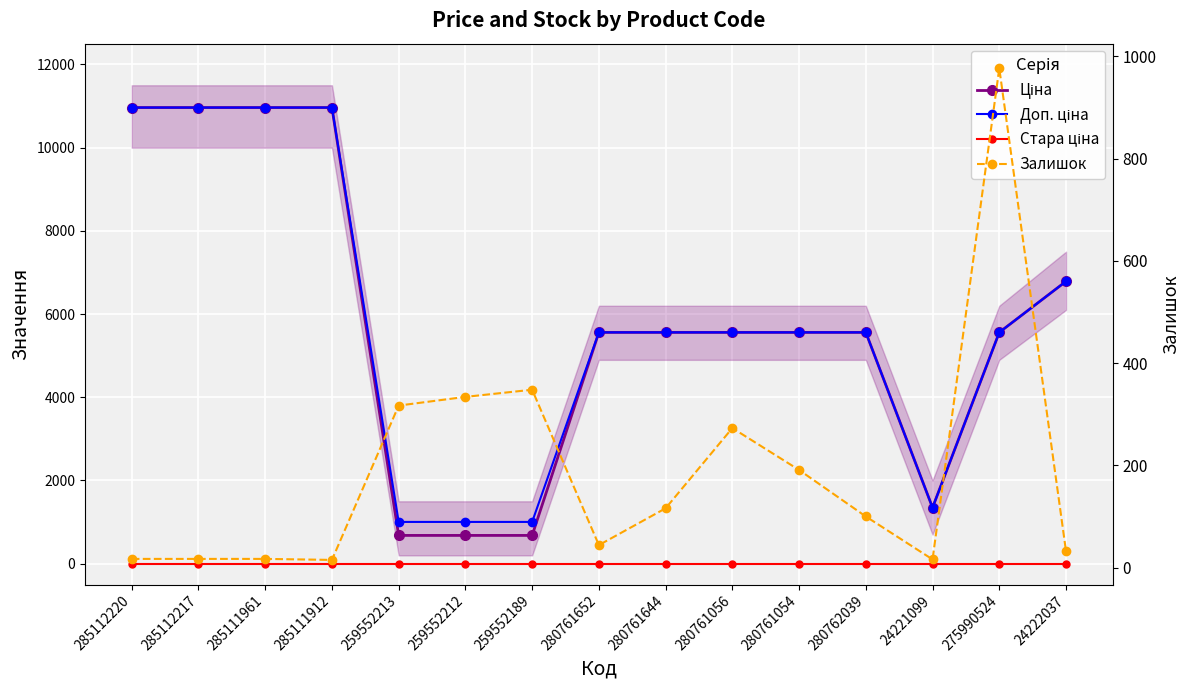

True or false: Стара ціна and Доп. ціна cross at least once.

False